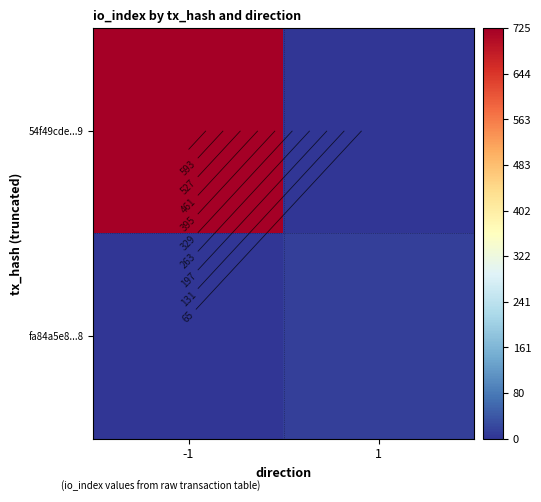

Is it true that 54f49cde...9 equals 725 at -1?

True